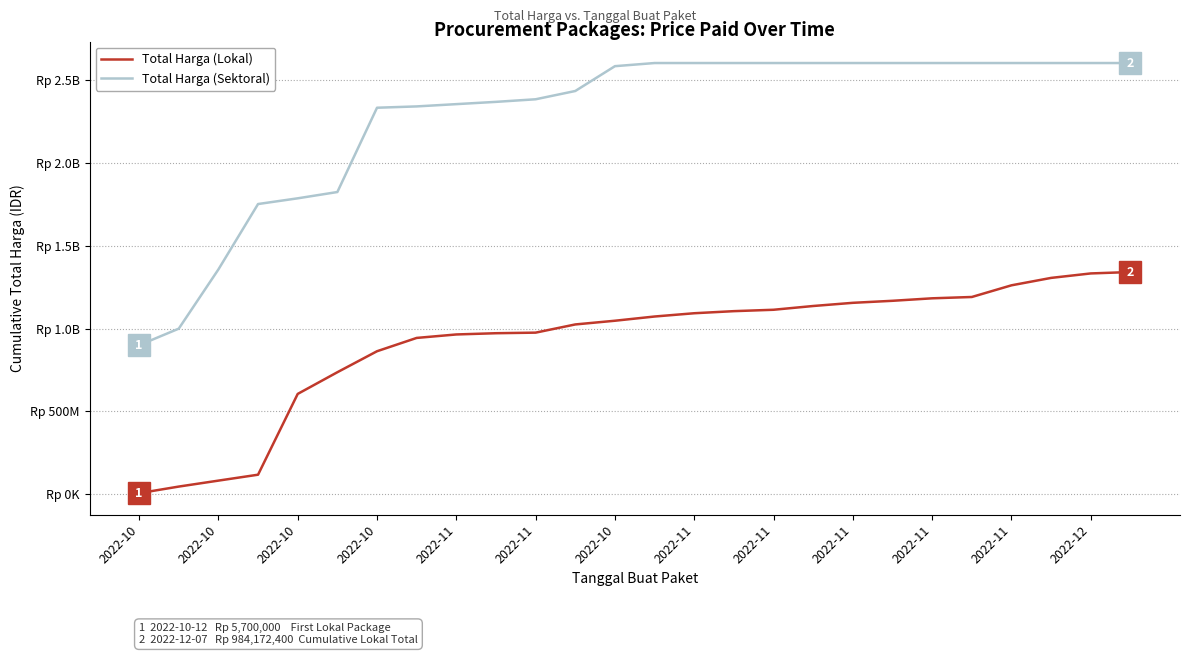

What are all the series names shown in the legend?

Total Harga (Lokal), Total Harga (Sektoral)